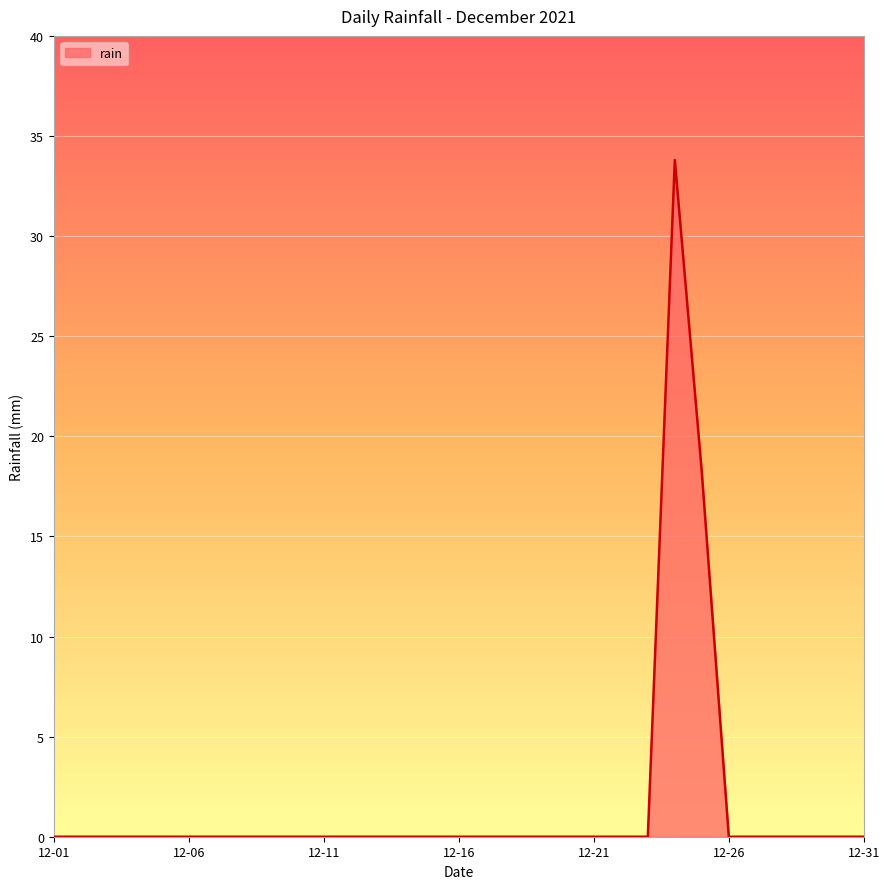

What is the difference between the maximum and minimum values?

33.8